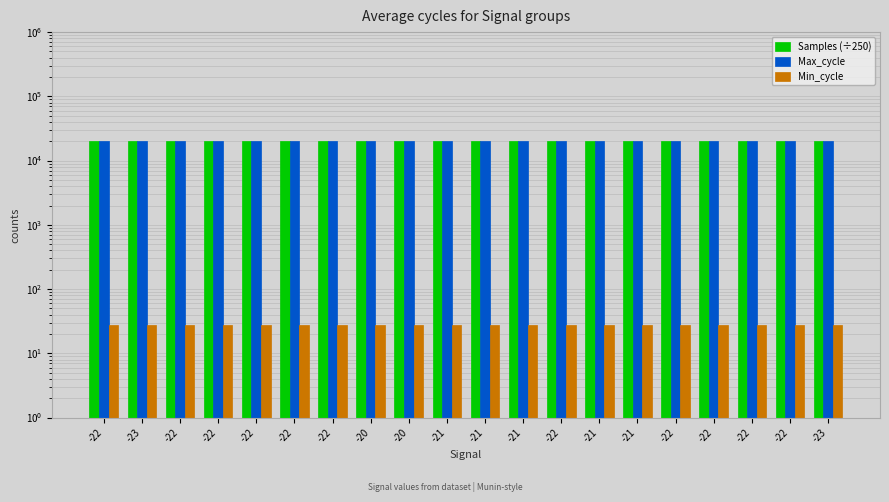

Does the chart contain stacked bars?

No